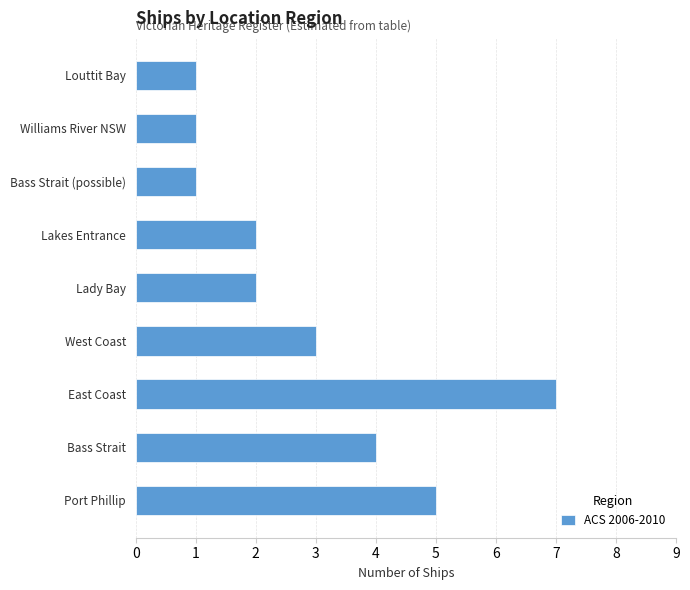

What is the ratio of the value at West Coast to the value at East Coast?

0.4